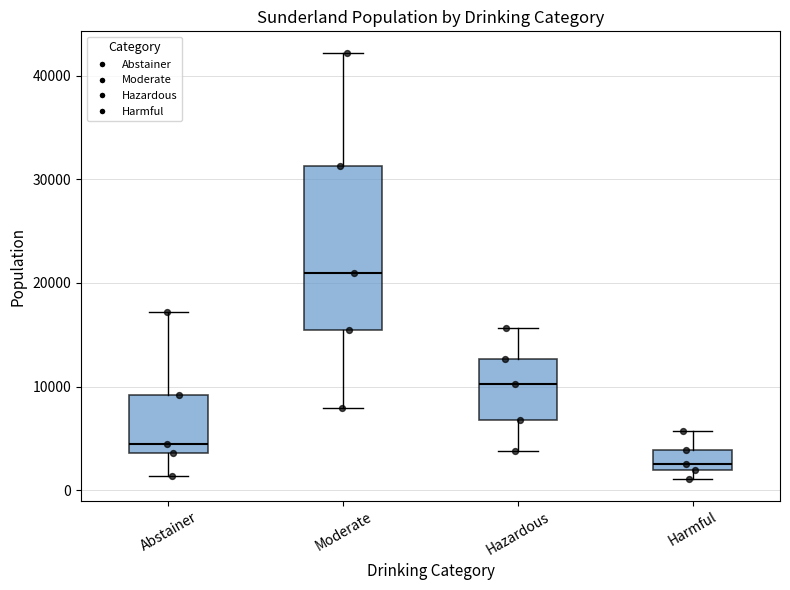

Reading left to right, transcribe this box plot: for each box, give where its median line is, the range the box spans, and where its two whiskers end, as read against the y-axis. The values are not printed on the chart, so give them approximately, as read against the axis.

Abstainer: median 4000 (just above the box's lower edge), box 4000 to 9000, whiskers 1000 to 17000
Moderate: median 21000, box 15000 to 31000, whiskers 8000 to 42000
Hazardous: median 10000, box 7000 to 13000, whiskers 4000 to 16000
Harmful: median 3000, box 2000 to 4000, whiskers 1000 to 6000